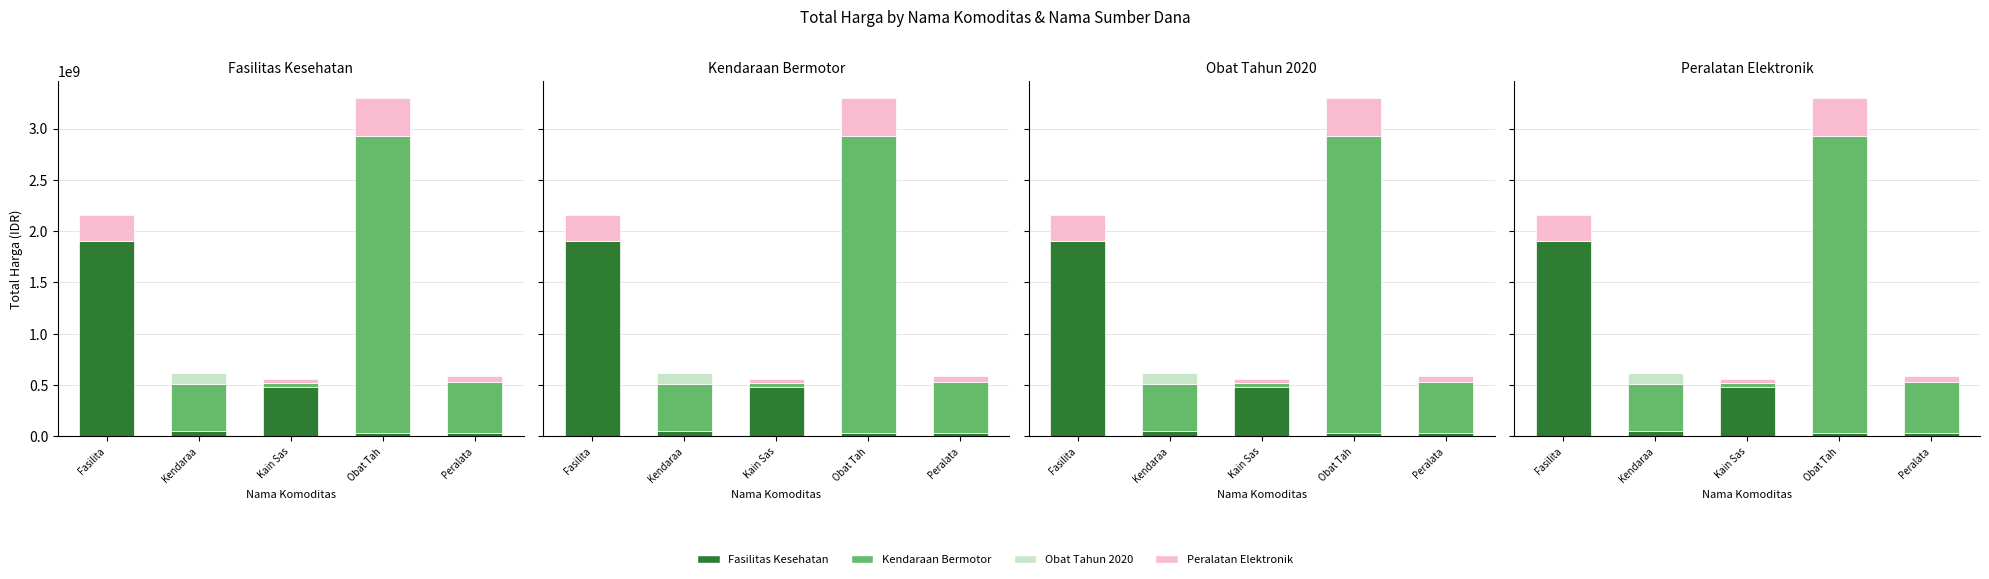

Which label corresponds to the smallest value in the chart?

Fasilita